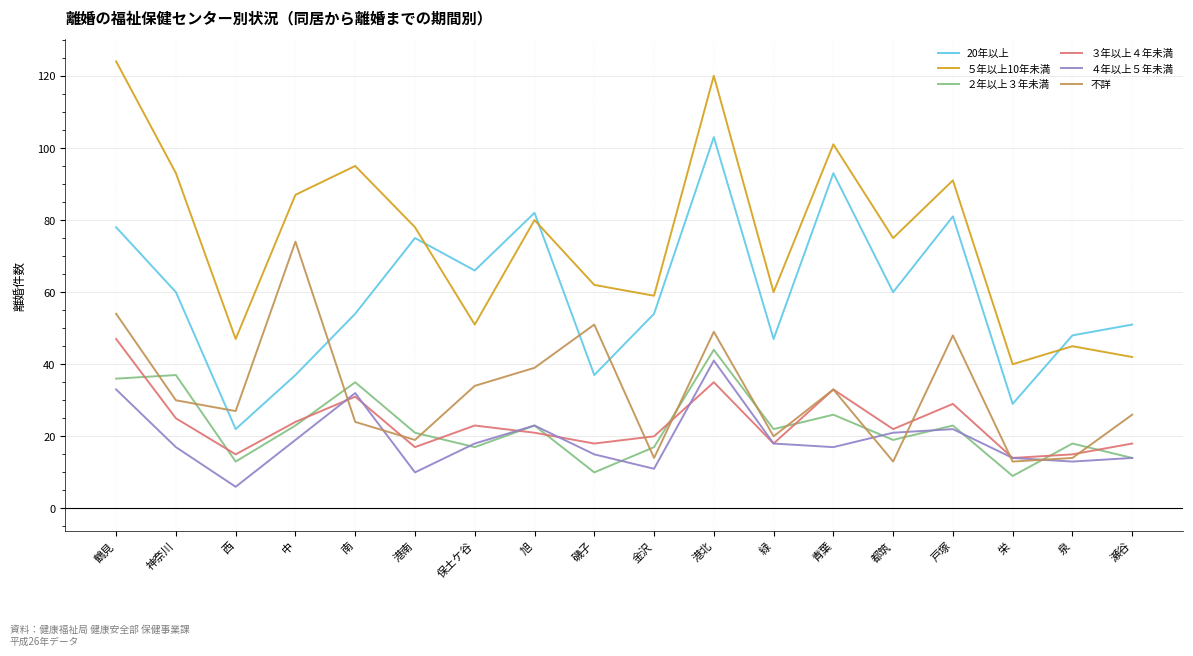

What is the sum of the ３年以上４年未満 values at 青葉 and 泉?

48